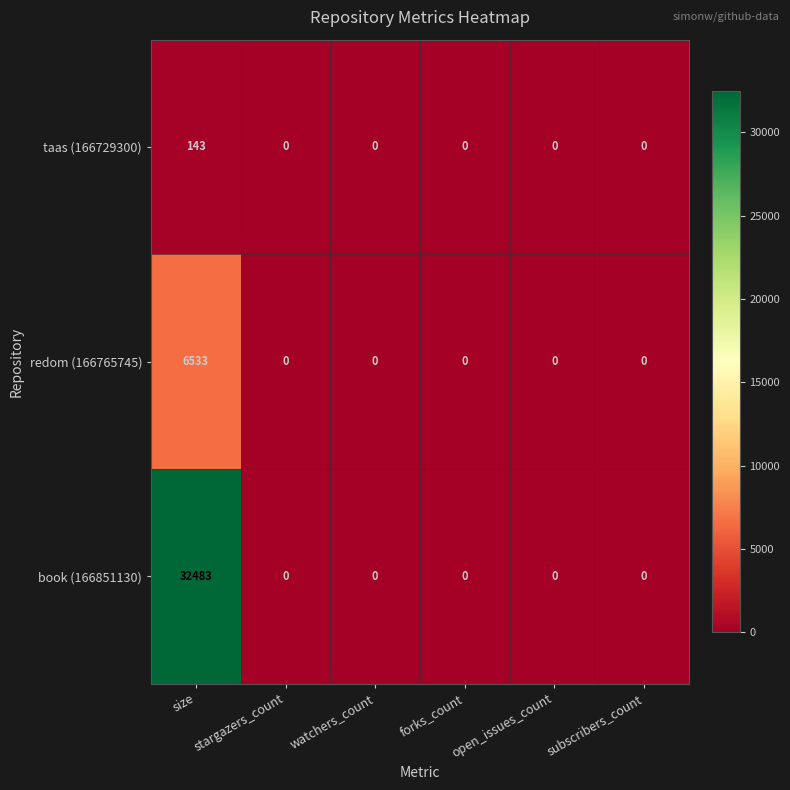

What is the difference between the redom (166765745) values at size and watchers_count?

6533